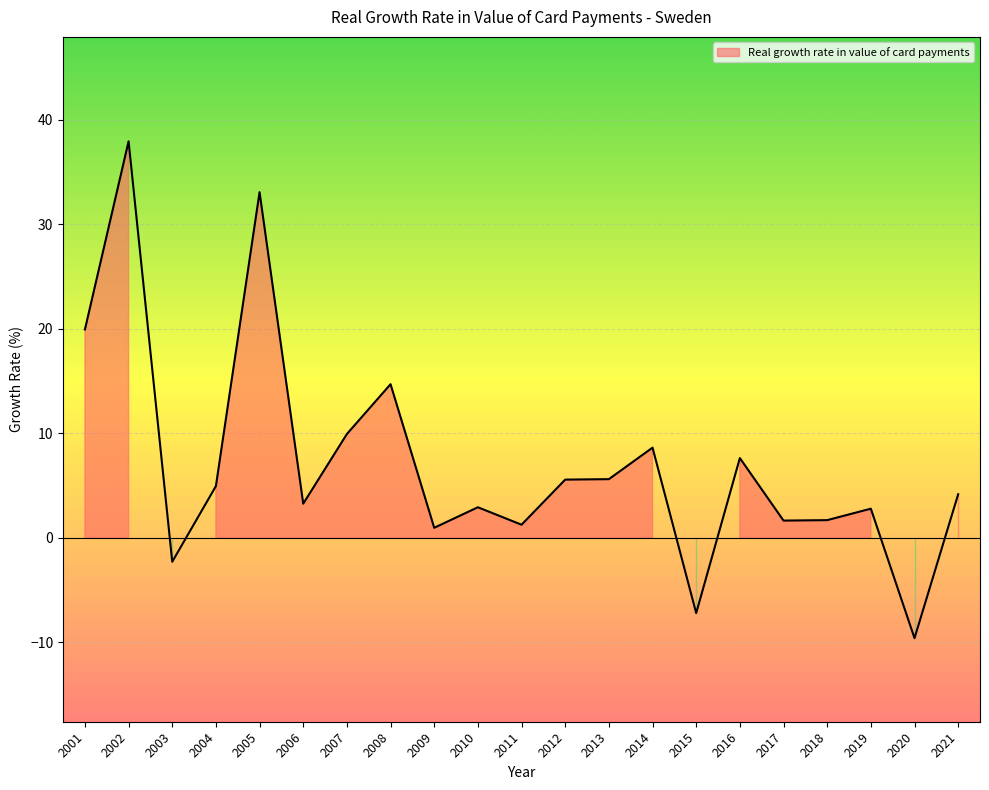

How many lines are shown in the chart?

1